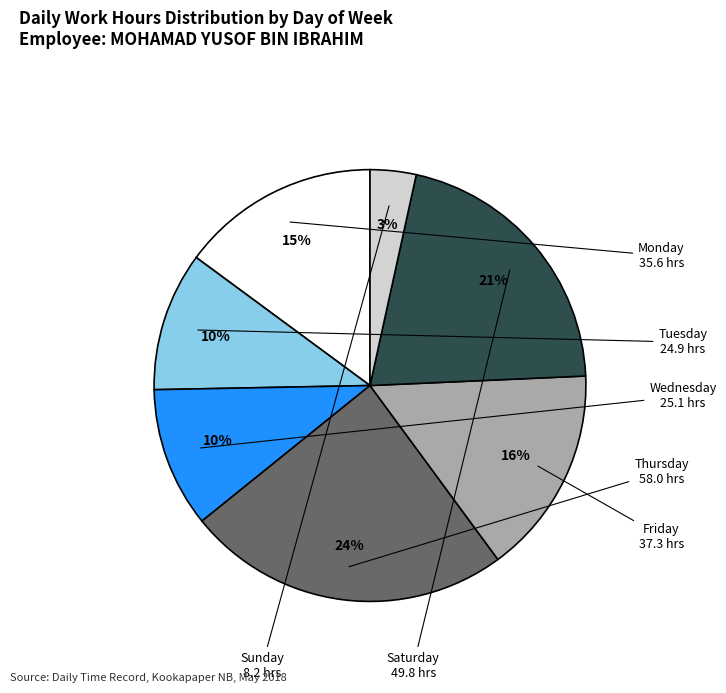

Count the number of slices in the pie.

7